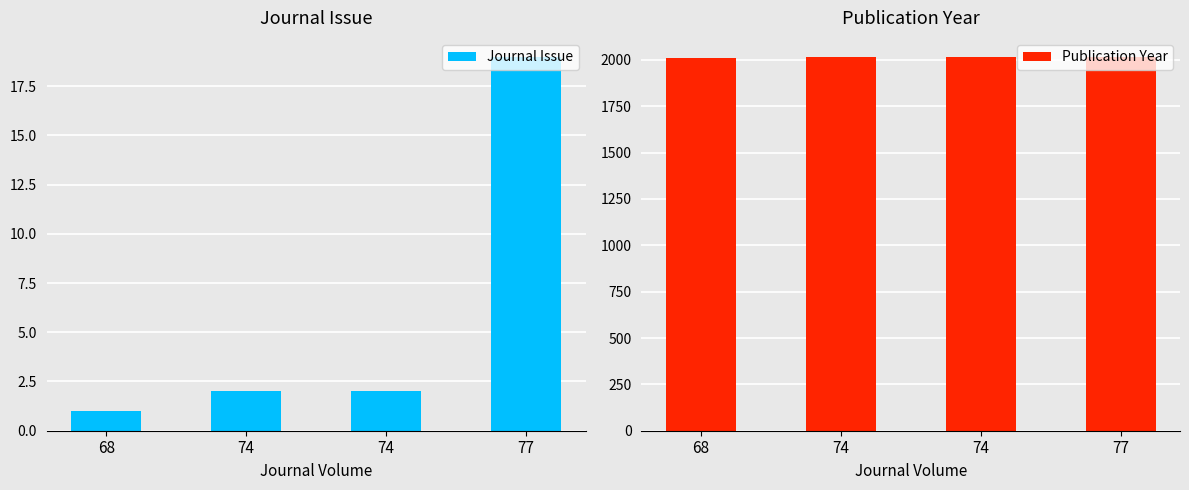

Reading left to right, what are all the values shown in this chart?

Journal Issue: 68=1	74=2	74=2	77=19
Publication Year: 68=2013	74=2015	74=2015	77=2018